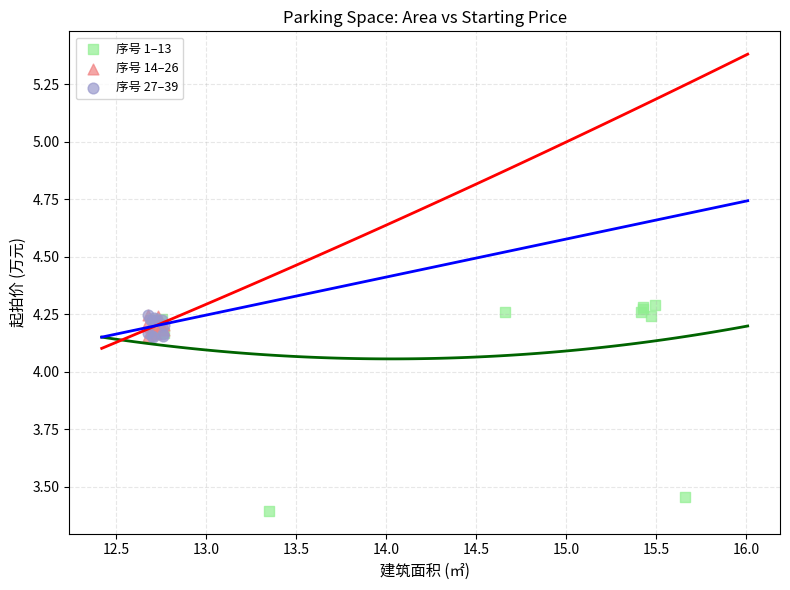

Which series reaches the minimum Y coordinate?

序号 1–13